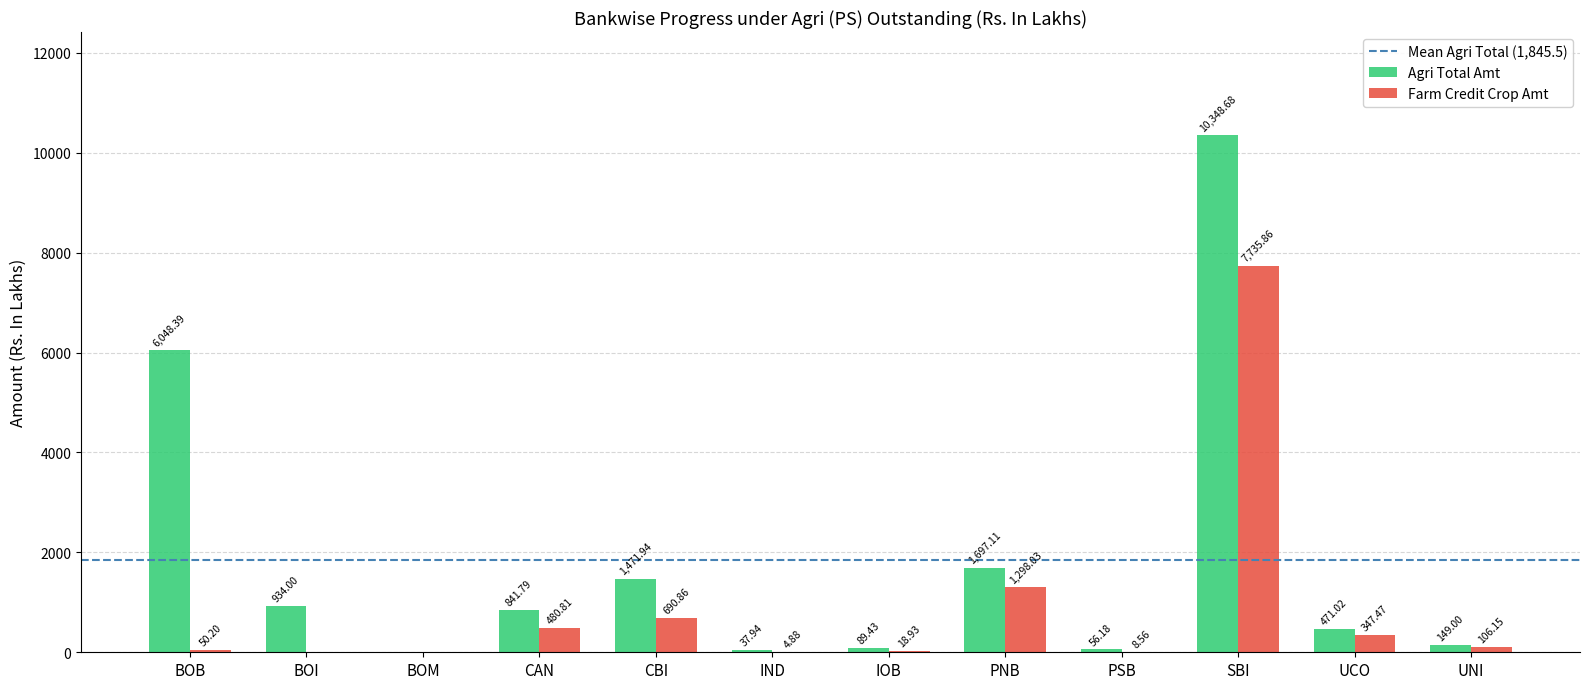

The Farm Credit Crop Amt series shows -3651.3 at BOI. True or false?

False